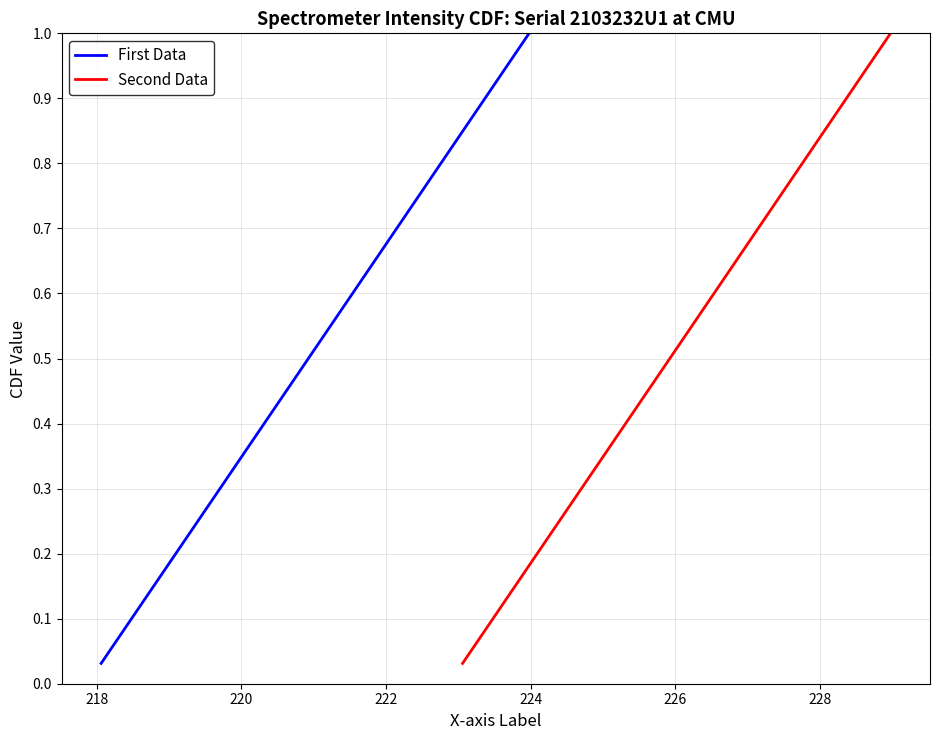

Reading left to right, extract all data points from this chart.

First Data: 0.0	0.1	0.1	0.1	0.2	0.2	0.2	0.2	0.3	0.3	0.3	0.4	0.4	0.4	0.5	0.5	0.5	0.6	0.6	0.6	0.7	0.7	0.7	0.8	0.8	0.8	0.8	0.9	0.9	0.9	1.0	1.0
Second Data: 0.0	0.1	0.1	0.1	0.2	0.2	0.2	0.2	0.3	0.3	0.3	0.4	0.4	0.4	0.5	0.5	0.5	0.6	0.6	0.6	0.7	0.7	0.7	0.8	0.8	0.8	0.8	0.9	0.9	0.9	1.0	1.0